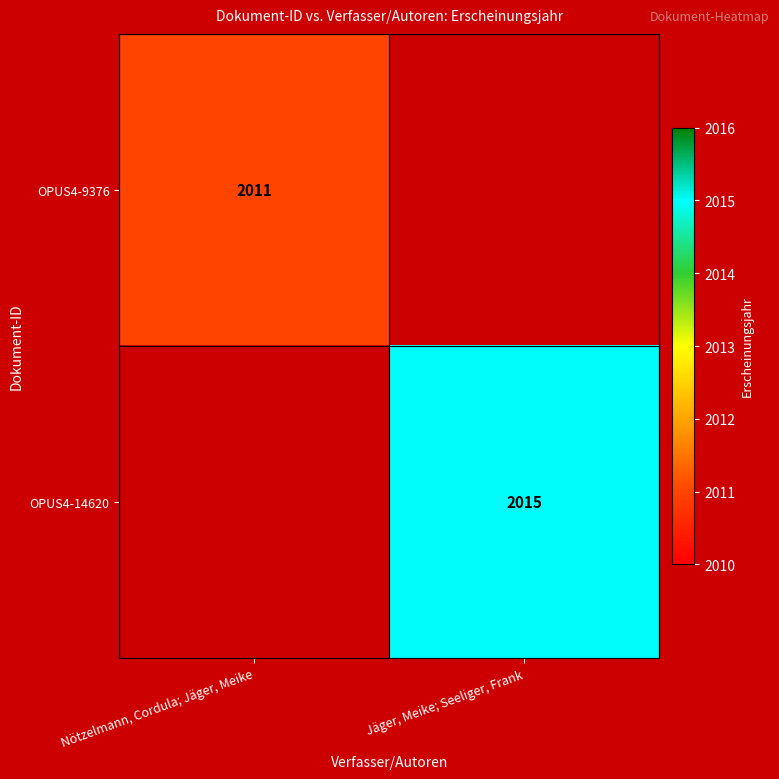

The value of OPUS4-9376 at Nötzelmann, Cordula; Jäger, Meike is 2011. True or false?

True